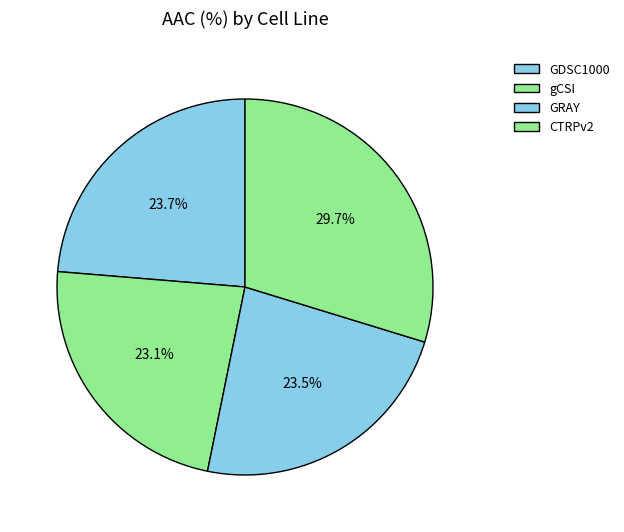

Is it true that GDSC1000 is 24% of the pie?

True